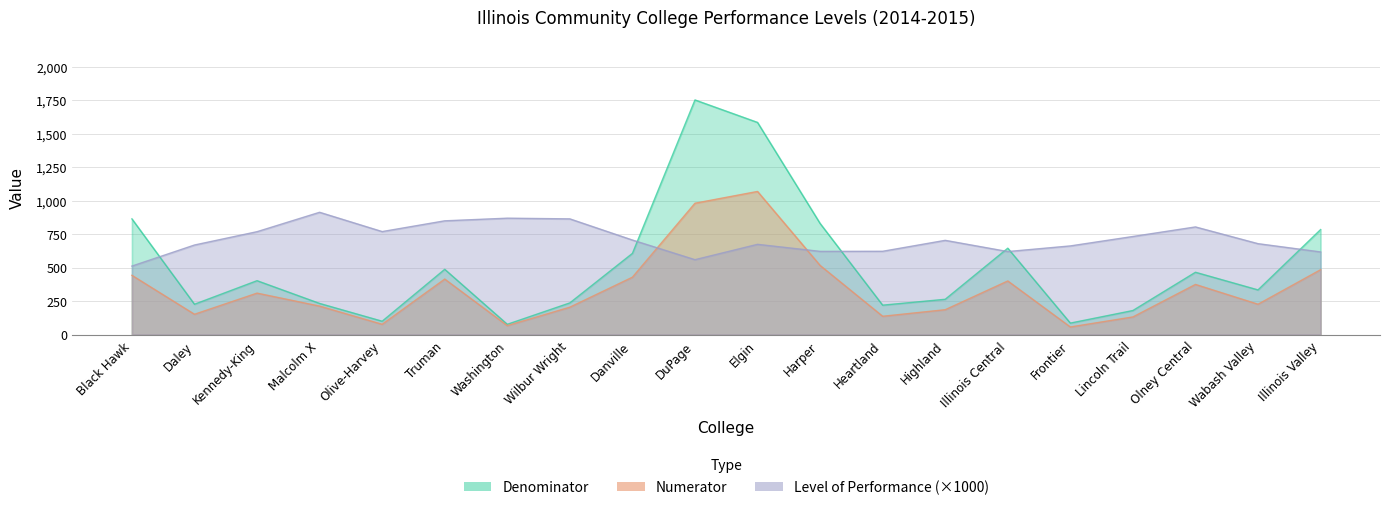

Where is the first local maximum for Level of Performance?

Malcolm X